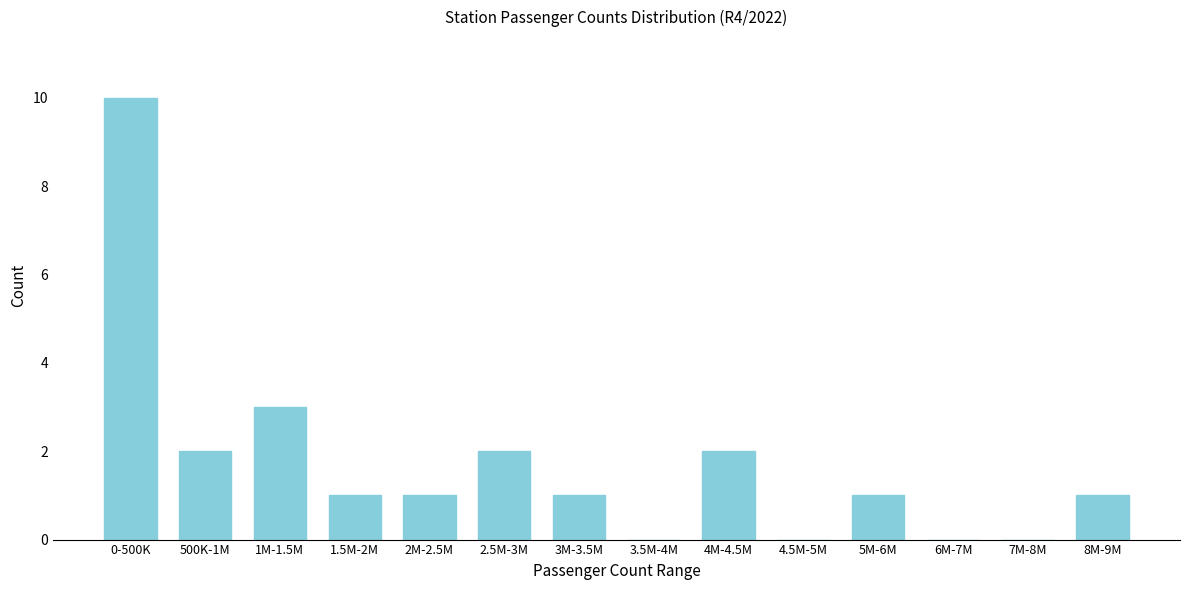

Reading left to right, extract all data points from this chart.

0-500K=10	500K-1M=2	1M-1.5M=3	1.5M-2M=1	2M-2.5M=1	2.5M-3M=2	3M-3.5M=1	3.5M-4M=0	4M-4.5M=2	4.5M-5M=0	5M-6M=1	6M-7M=0	7M-8M=0	8M-9M=1